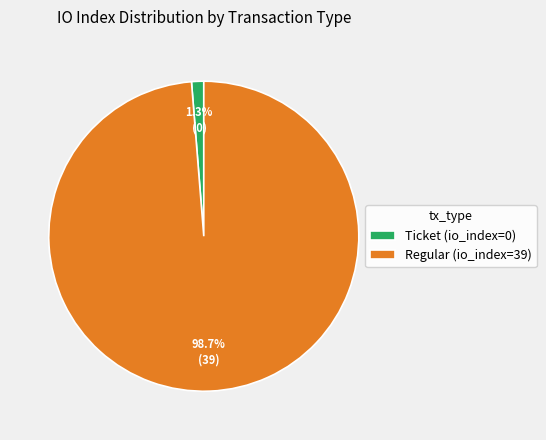

Is it true that Regular (io_index=39) is 85% of the pie?

False